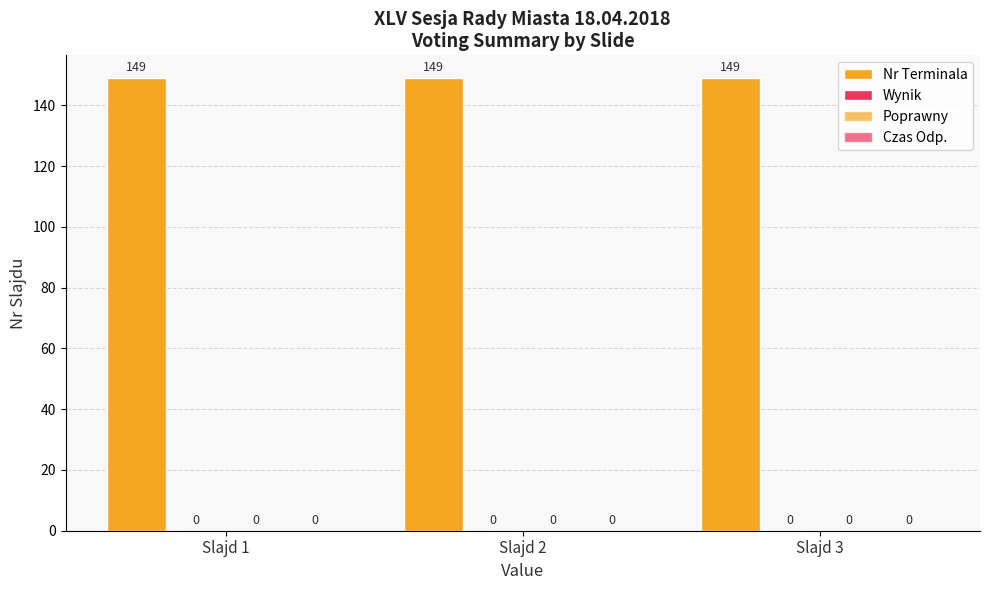

Rank the categories by Czas Odp. value from lowest to highest.

Slajd 1, Slajd 2, Slajd 3